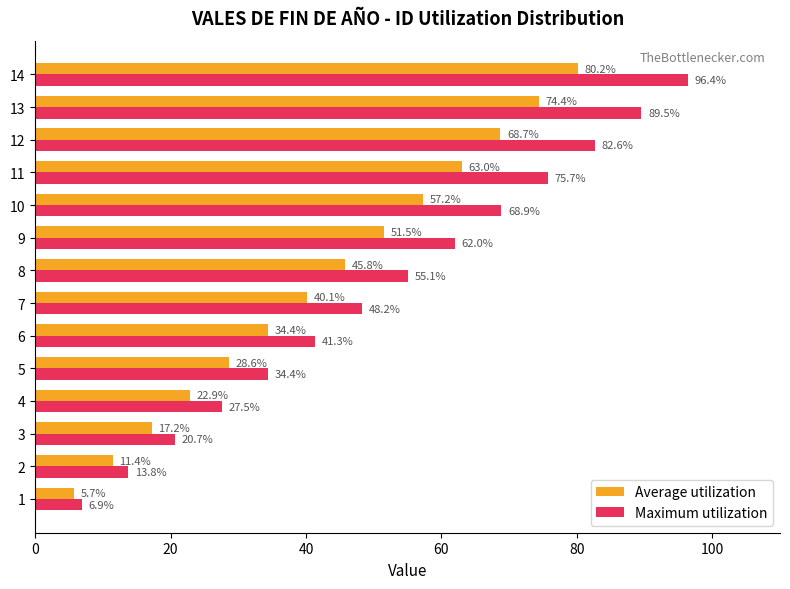

List the series in order of their overall mean, lowest first.

Average utilization, Maximum utilization